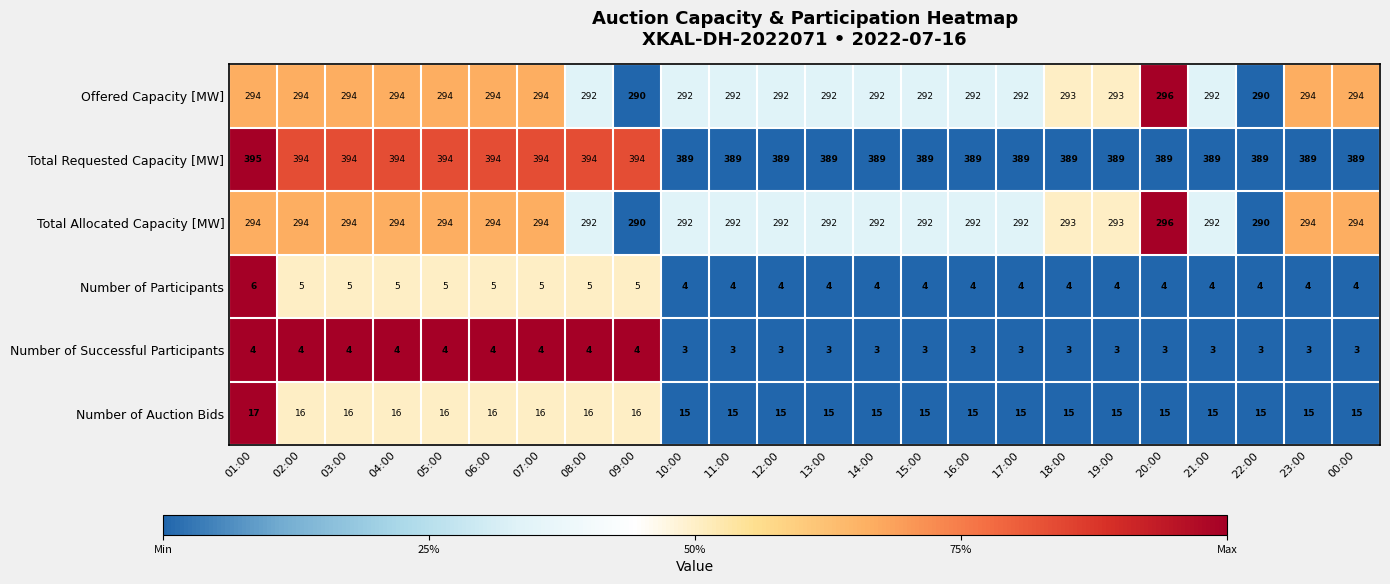

What is the maximum value shown in the chart?

395